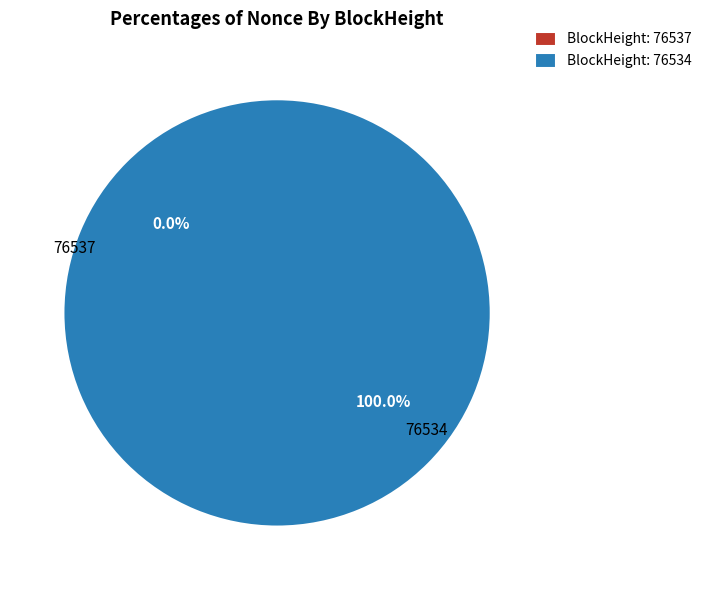

What is the total percentage of 76534 and 76537?

100.0%